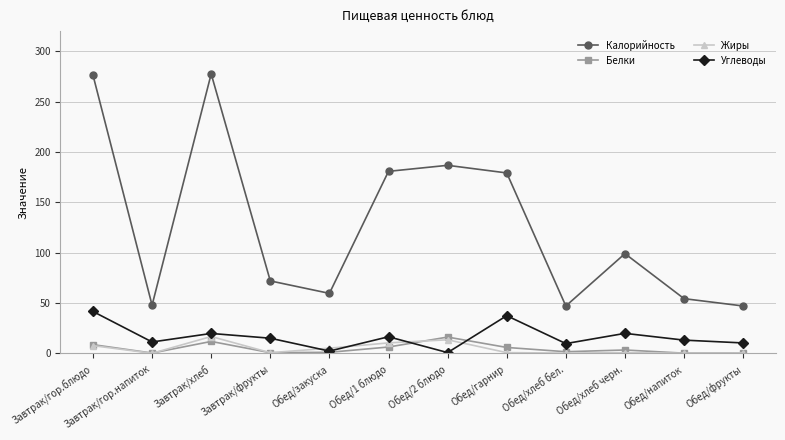

Which series changed the most between Завтрак/фрукты and Обед/хлеб черн.?

Калорийность